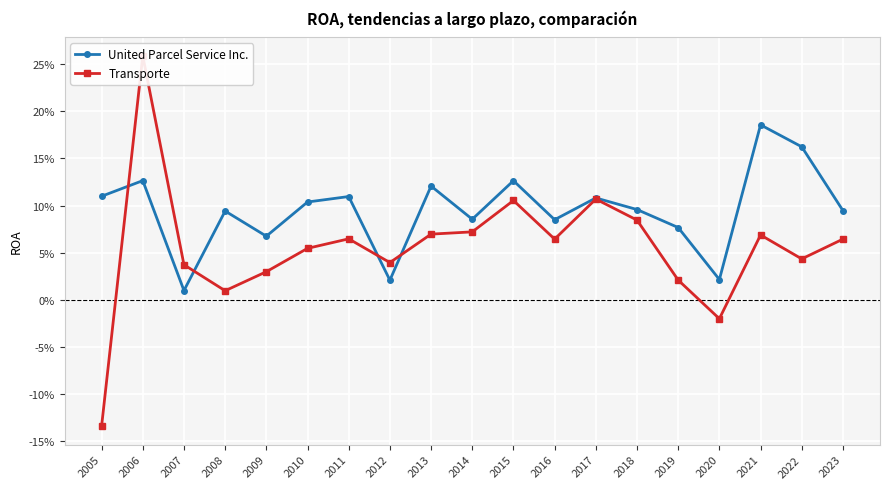

Where does the Transporte series first go above 0?

2006